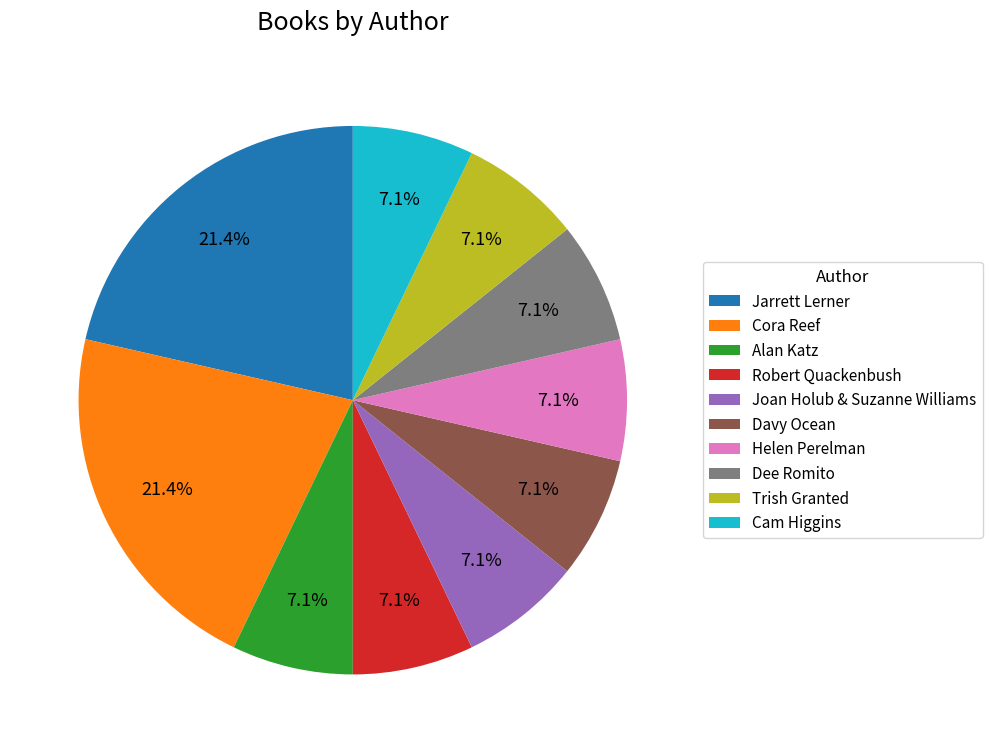

Combined, do Dee Romito and Helen Perelman account for over 50%?

No